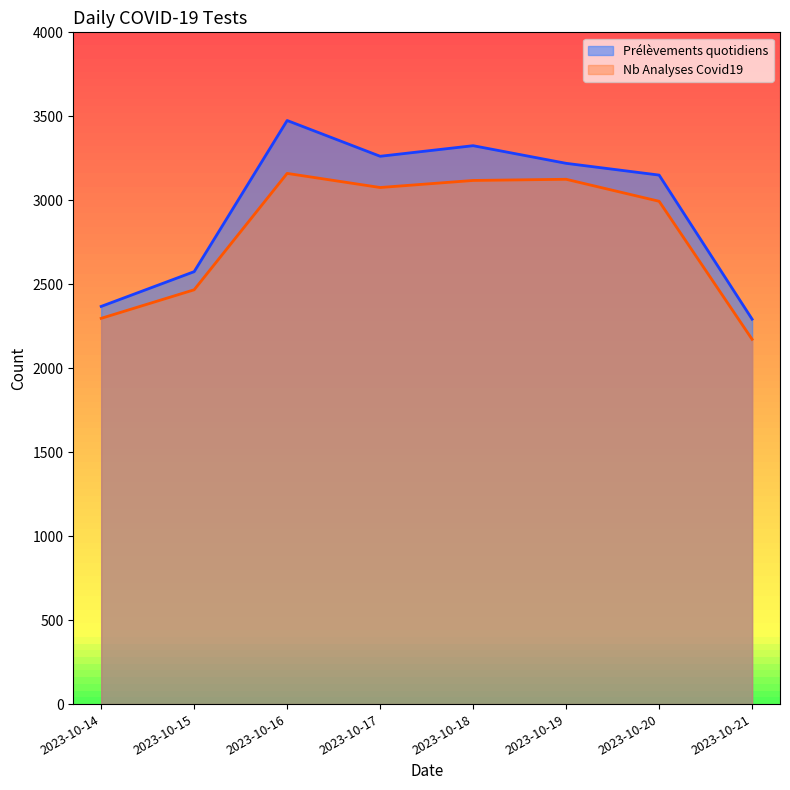

Where is the first local minimum for Nb Analyses Covid19?

2023-10-17